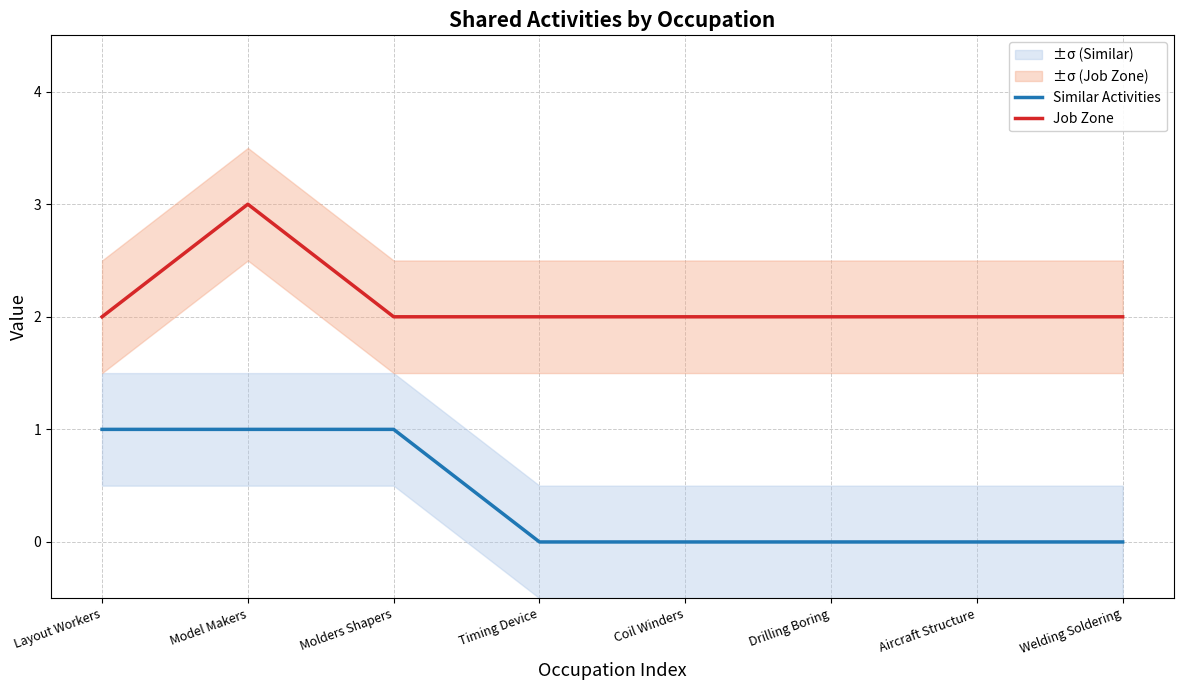

Which label corresponds to the smallest value in the chart?

Timing Device